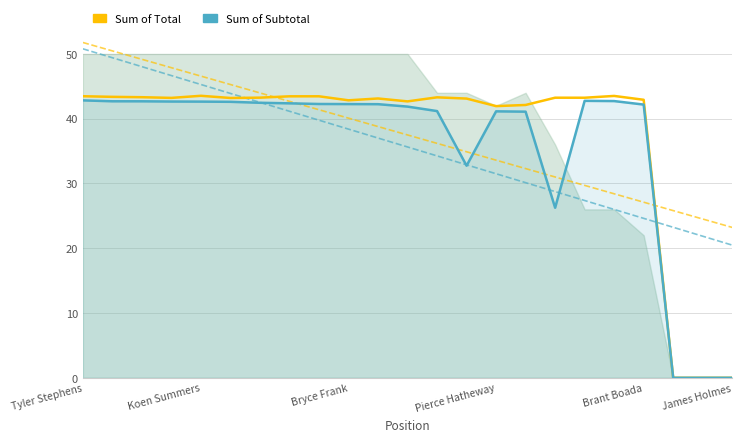

How many values in the Sum of Subtotal series exceed 42?

14